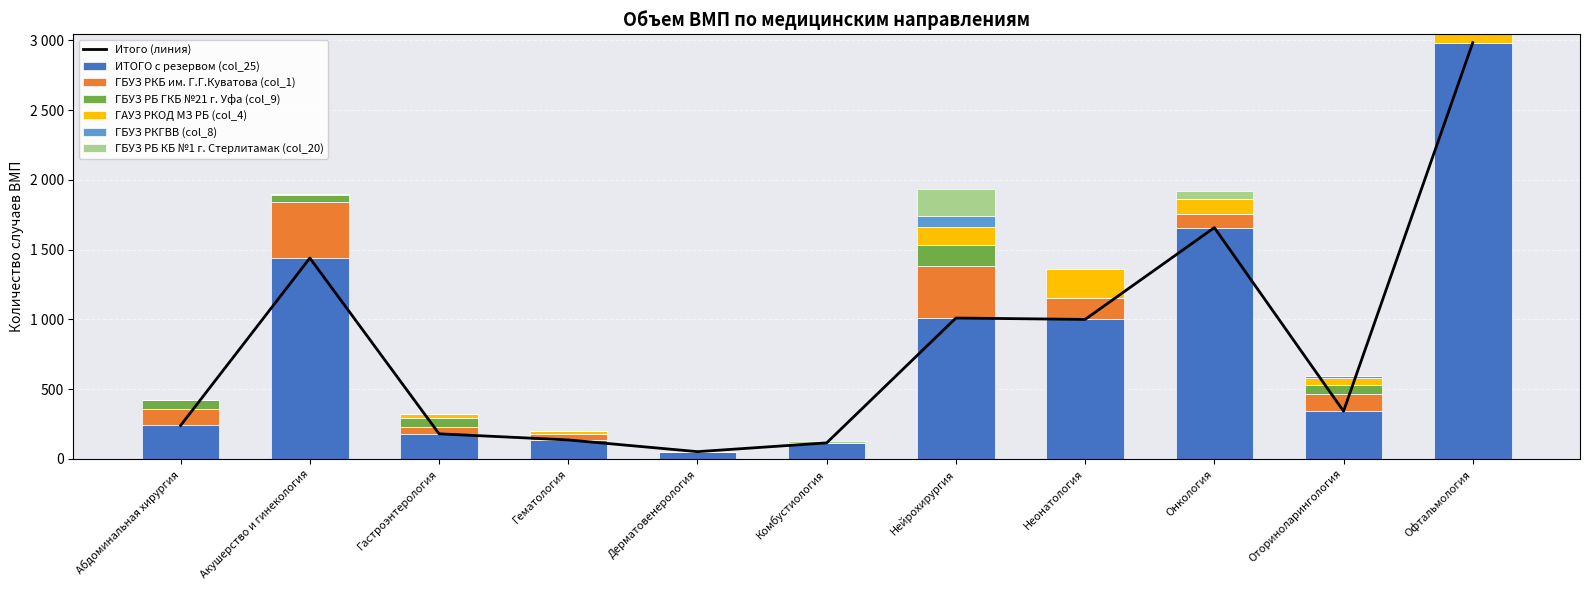

Read the ГБУЗ РБ ГКБ №21 г. Уфа (col_9) value at Оториноларингология, to the nearest 10.

60